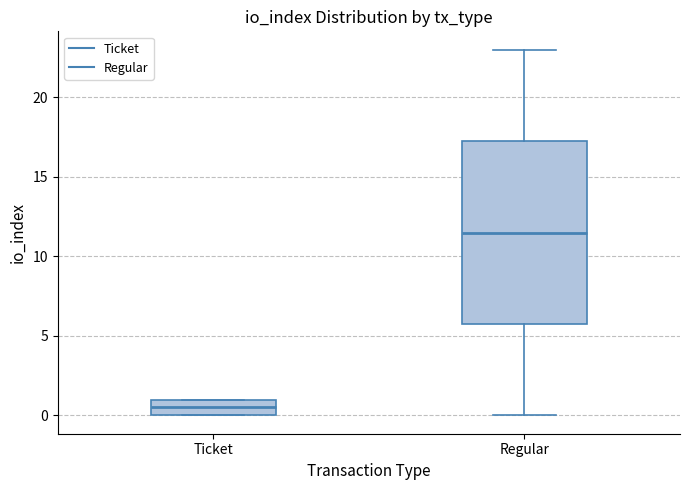

Where is the upper edge of the box for Ticket on the y-axis? The values are not printed on the chart, so give them approximately, as read against the axis.

1.0